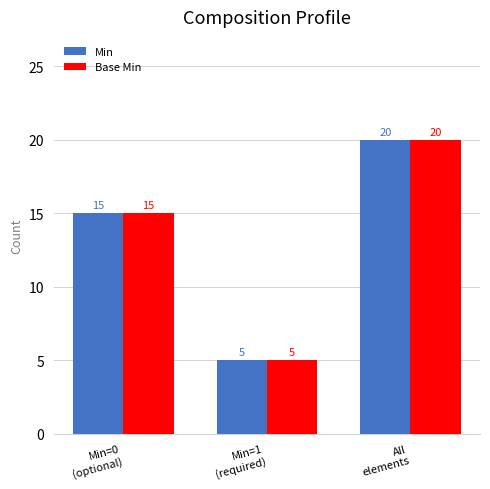

What is the minimum value for Min?

5